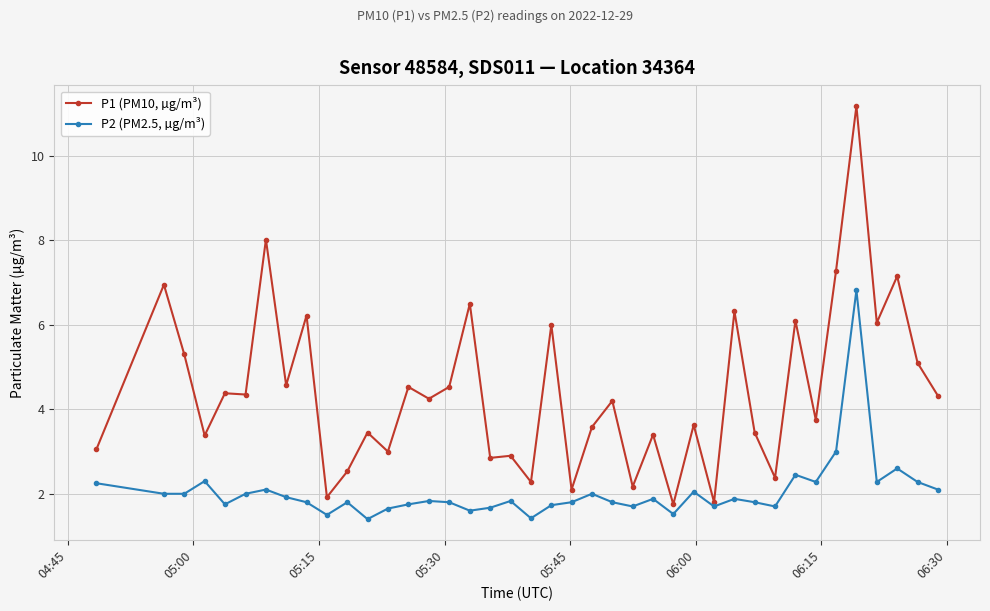

What is the minimum value shown in the chart?

1.4